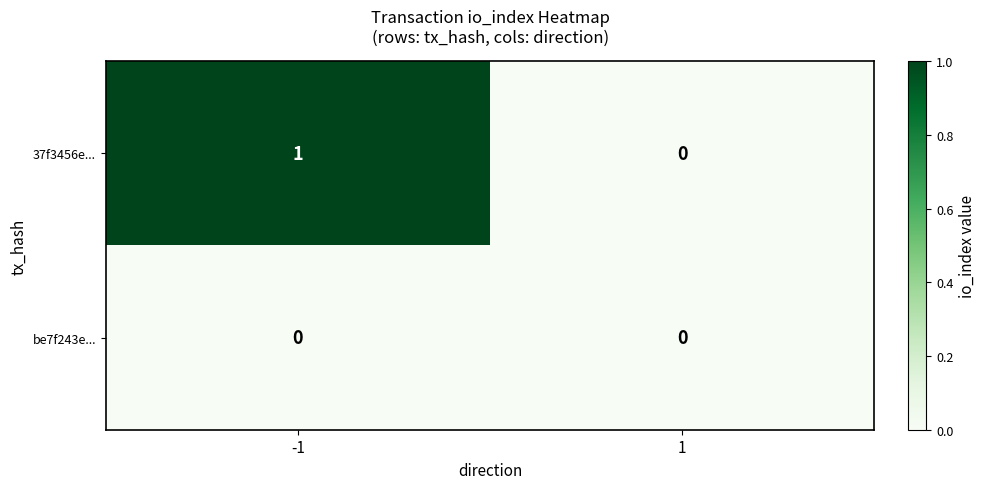

At -1, list the series in order from largest to smallest.

37f3456e..., be7f243e...